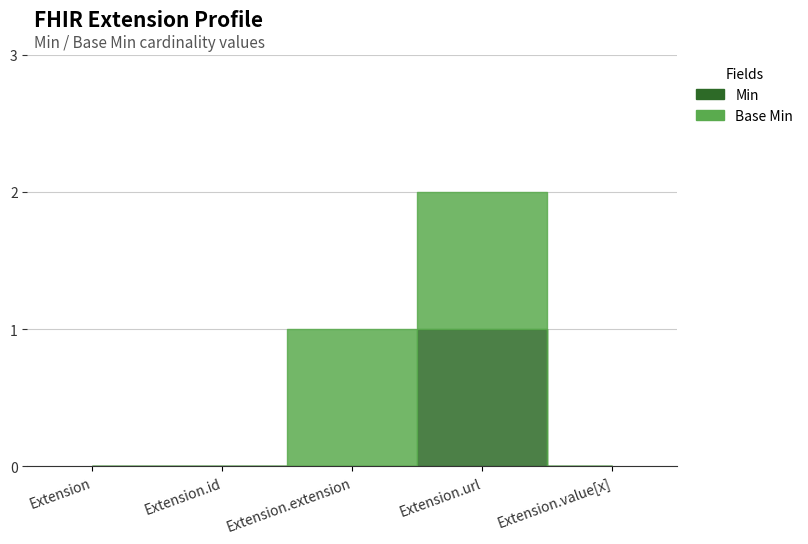

Where is Base Min nearest to the value 0?

Extension